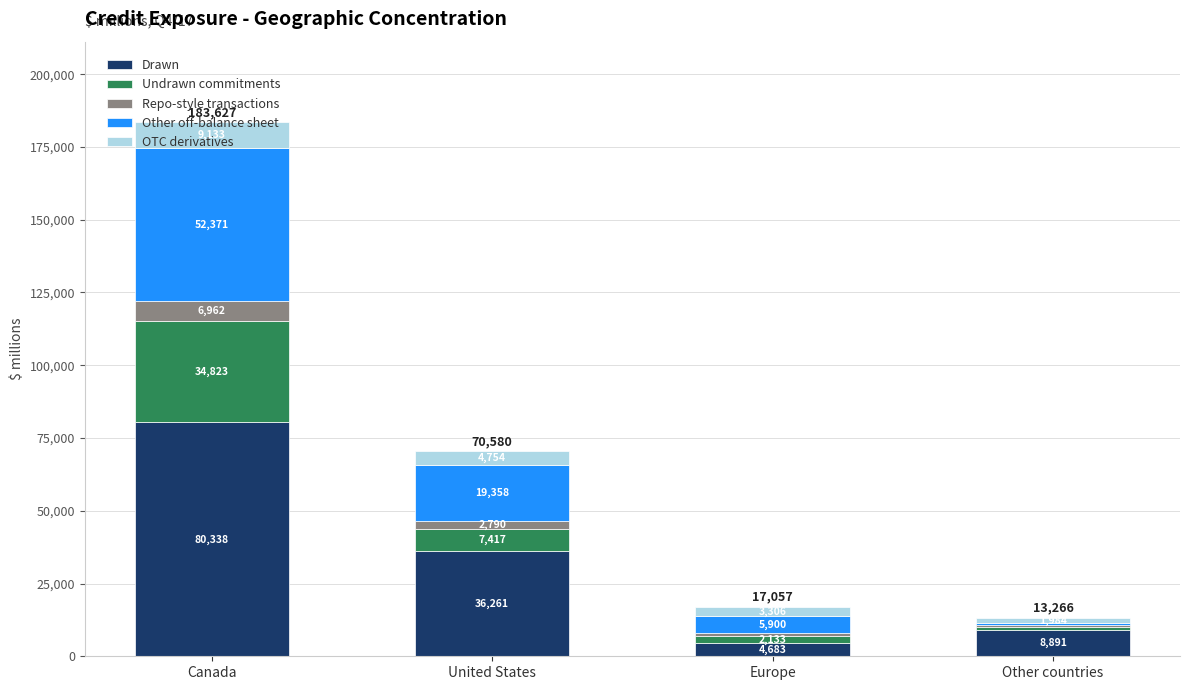

What is the total value across all series at Canada?

183627